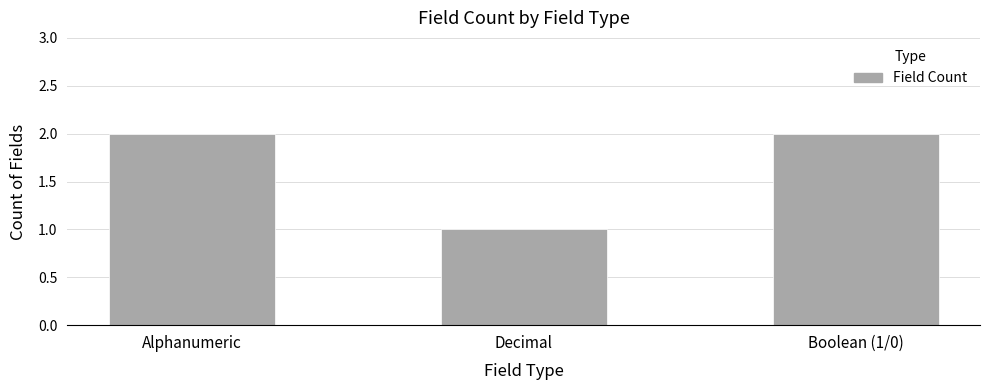

Approximately how many times larger is the value at Alphanumeric compared to Boolean (1/0)?

1.0